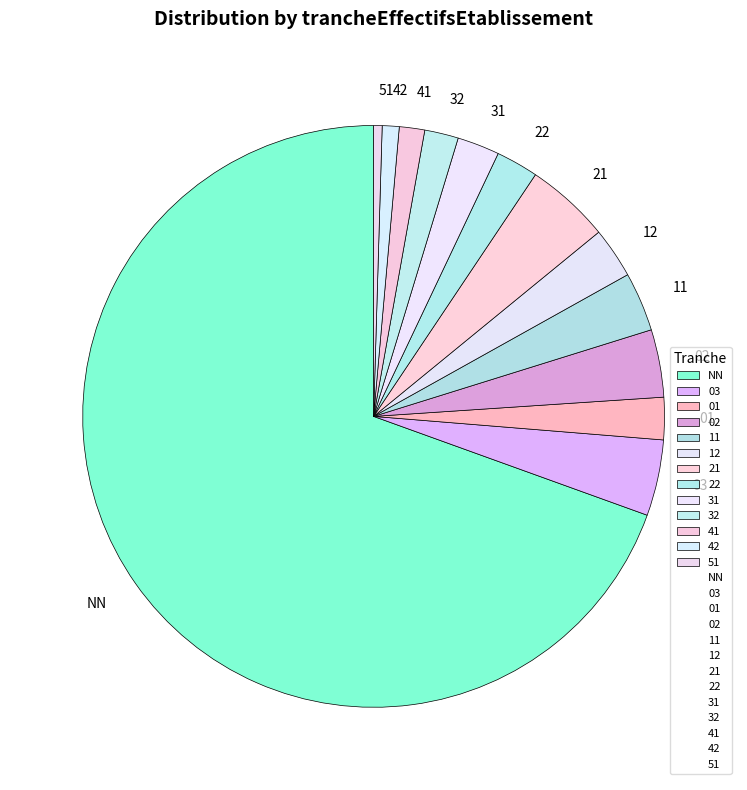

How many slices are in this pie chart?

13